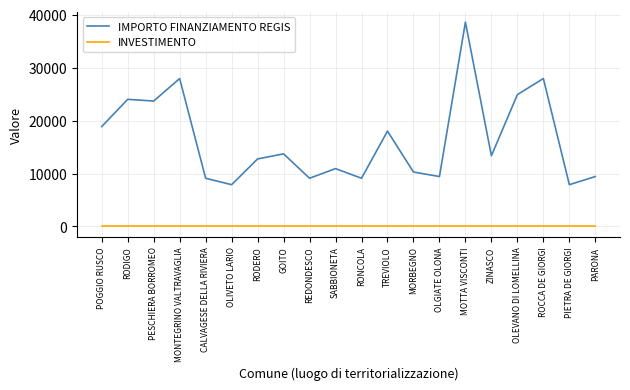

Rank the series by their average value, from lowest to highest.

INVESTIMENTO, IMPORTO FINANZIAMENTO REGIS